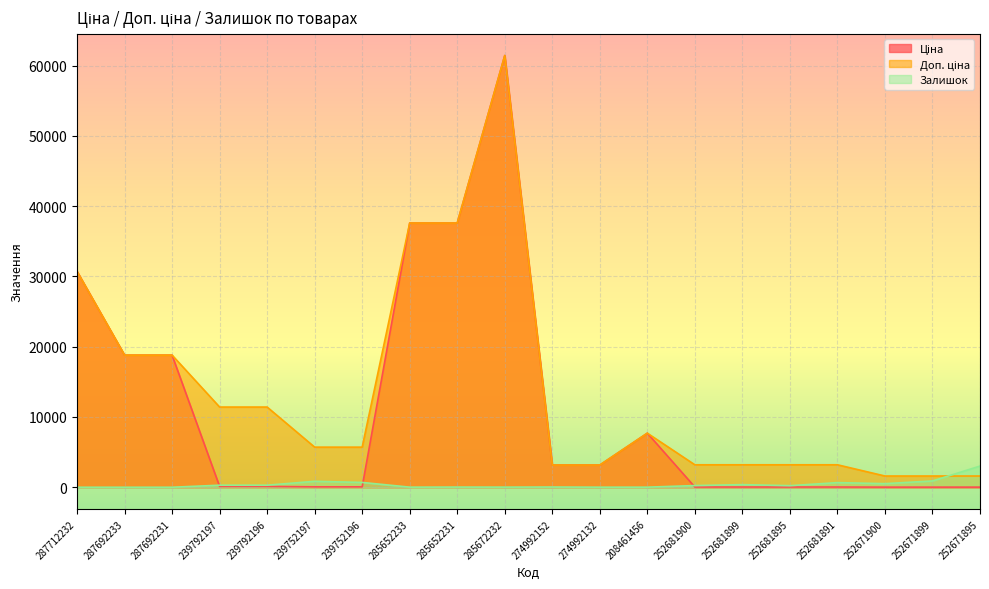

List the series in order of their overall mean, highest first.

Доп. ціна, Ціна, Залишок